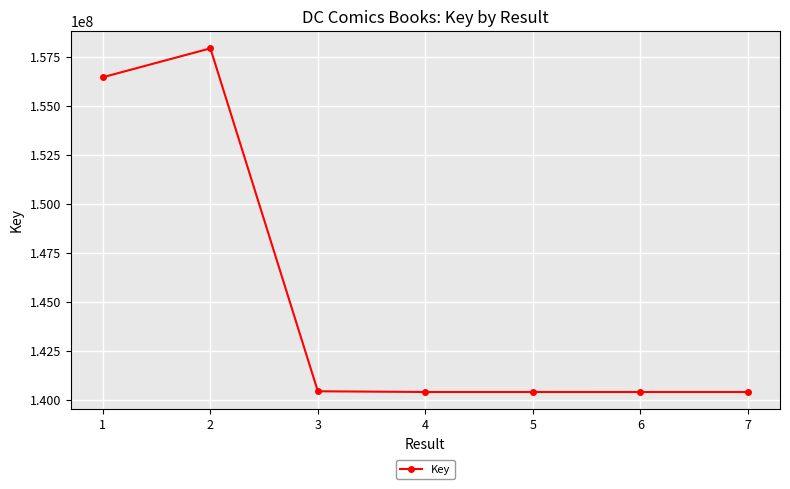

What is the ratio of the value at 2 to the value at 1?

1.0